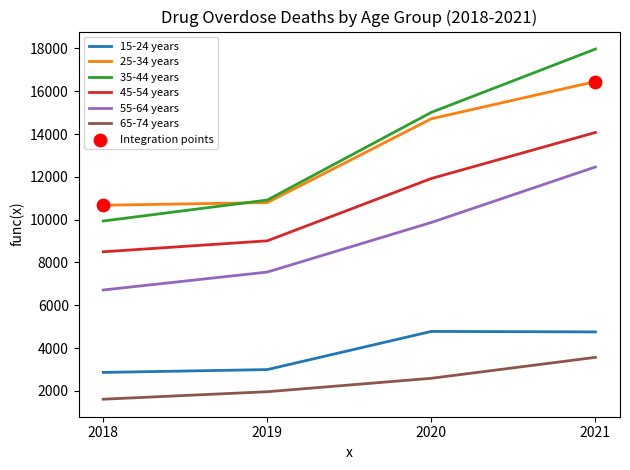

At which category is the sum across all series the highest?

2021